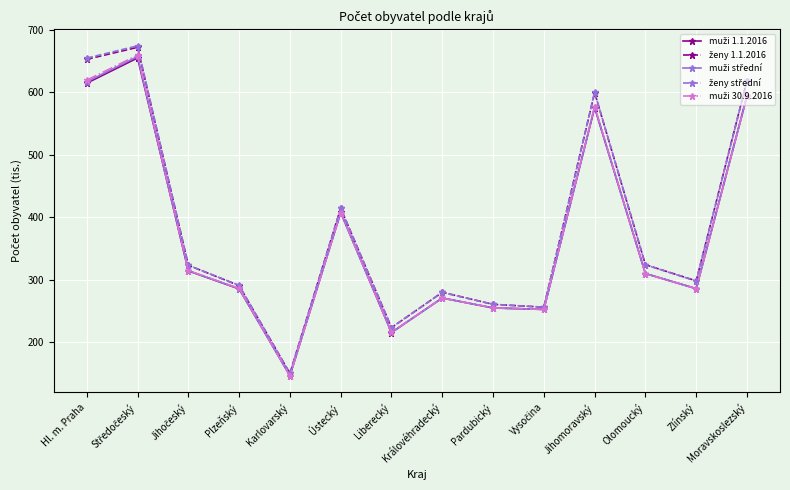

What is the maximum value shown in the chart?

674.3